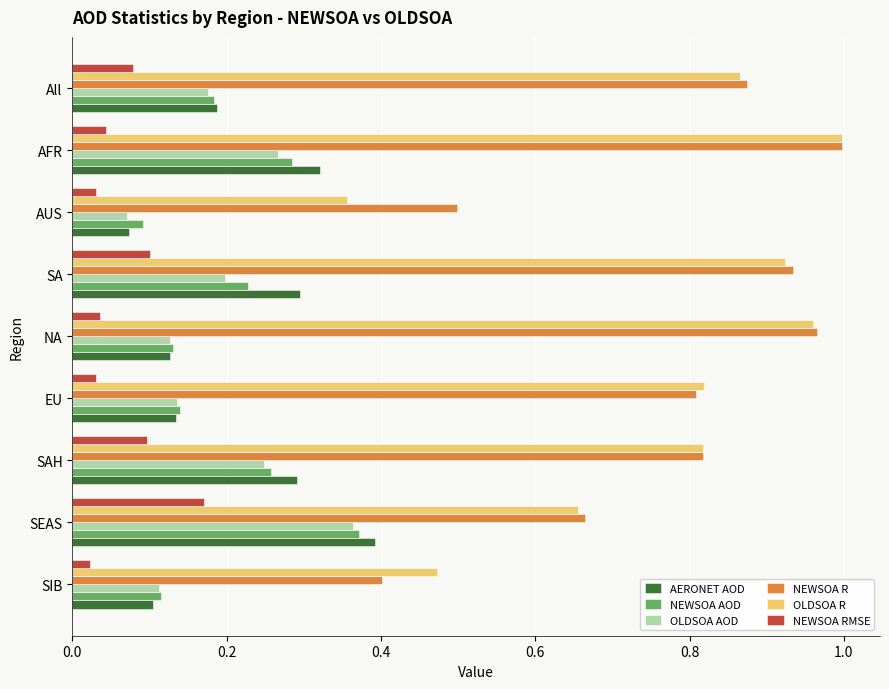

Count the number of categories in the chart.

9